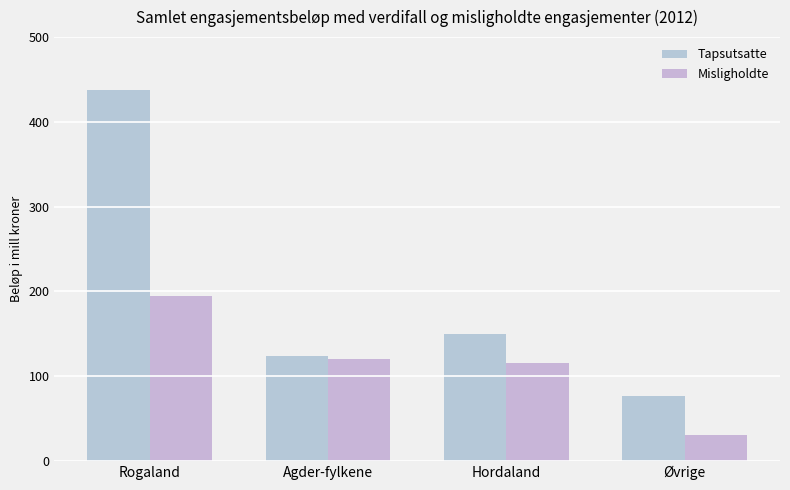

What position from the left is Hordaland?

3